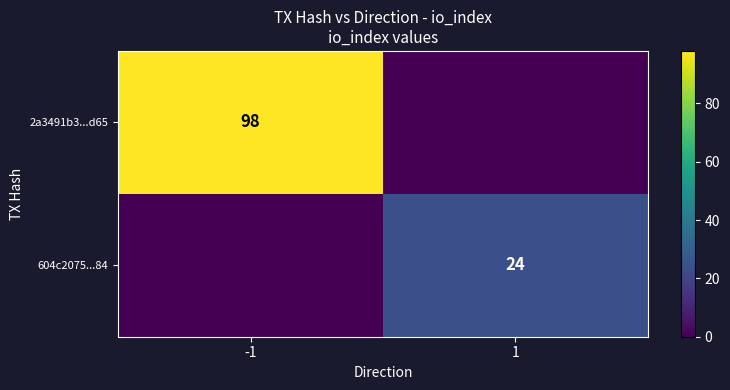

Is it true that 2a3491b3...d65 equals 98 at -1?

True